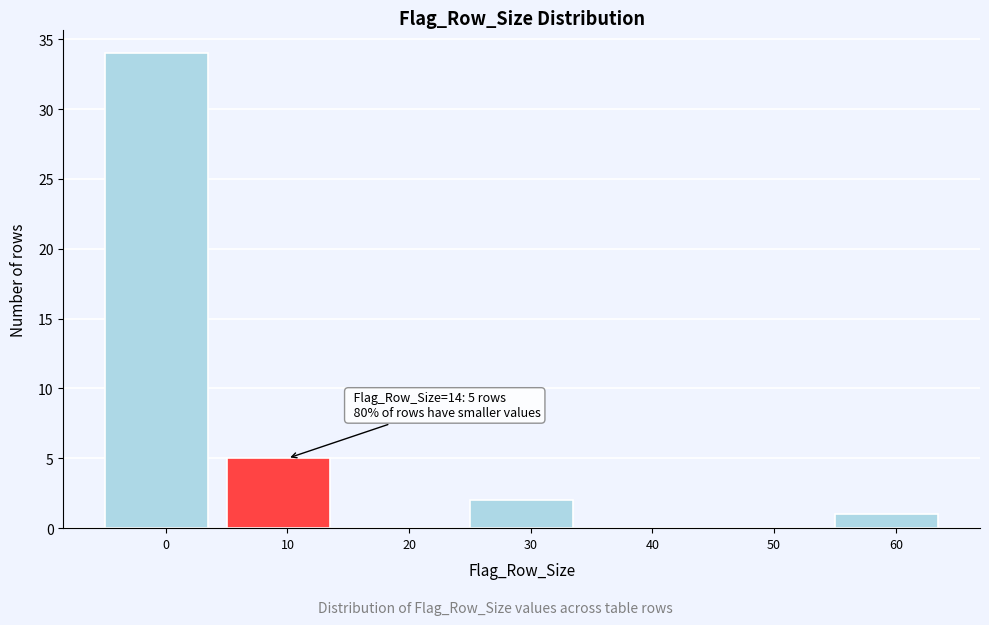

Reading left to right, transcribe all the data shown in this chart.

0=34	10=5	20=0	30=2	40=0	50=0	60=1